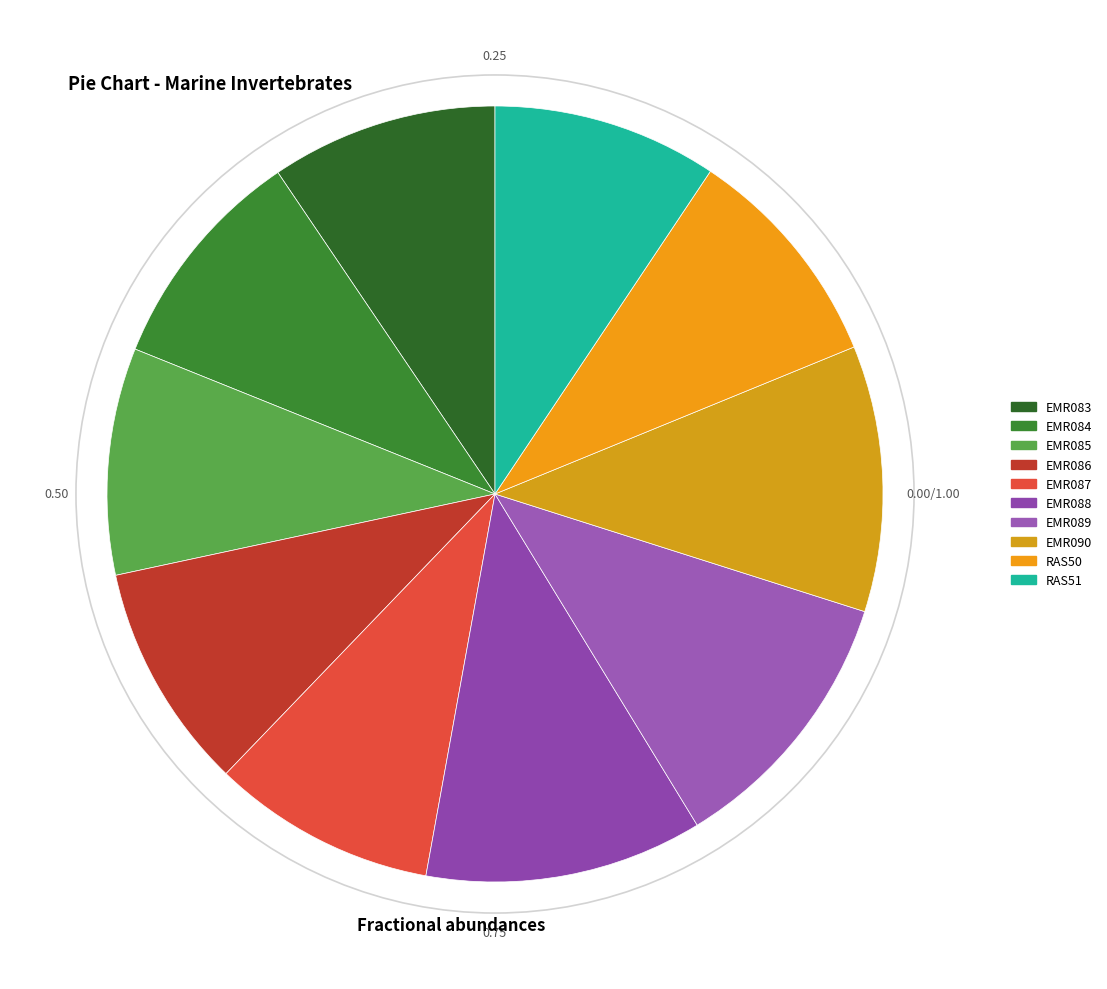

Rank the categories by value from highest to lowest.

EMR088, EMR089, EMR090, EMR083, EMR084, EMR085, EMR086, RAS50, RAS51, EMR087